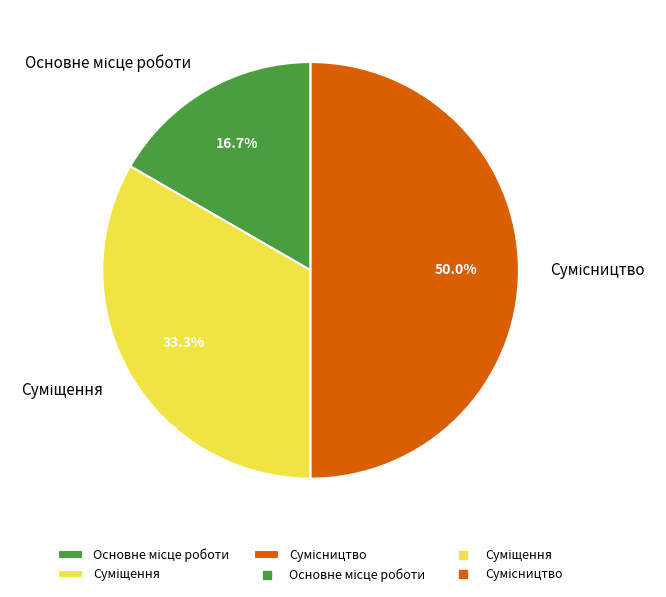

How many segments does this pie chart have?

3